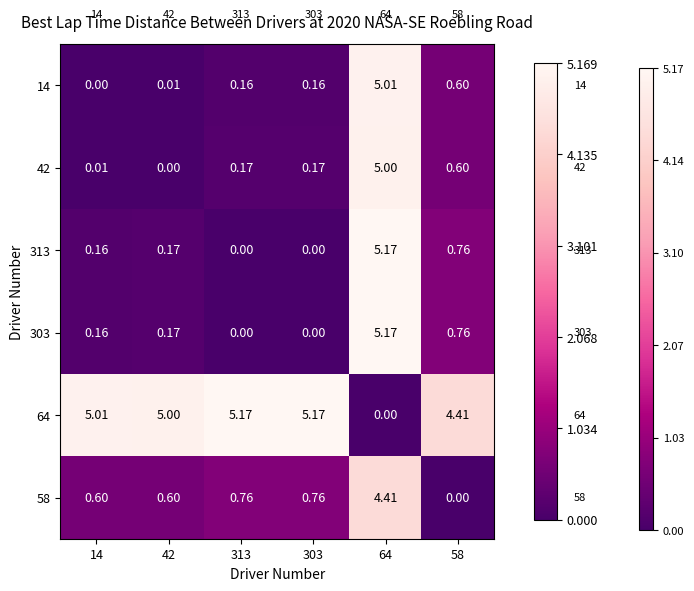

Which series has the largest total across all categories?

64